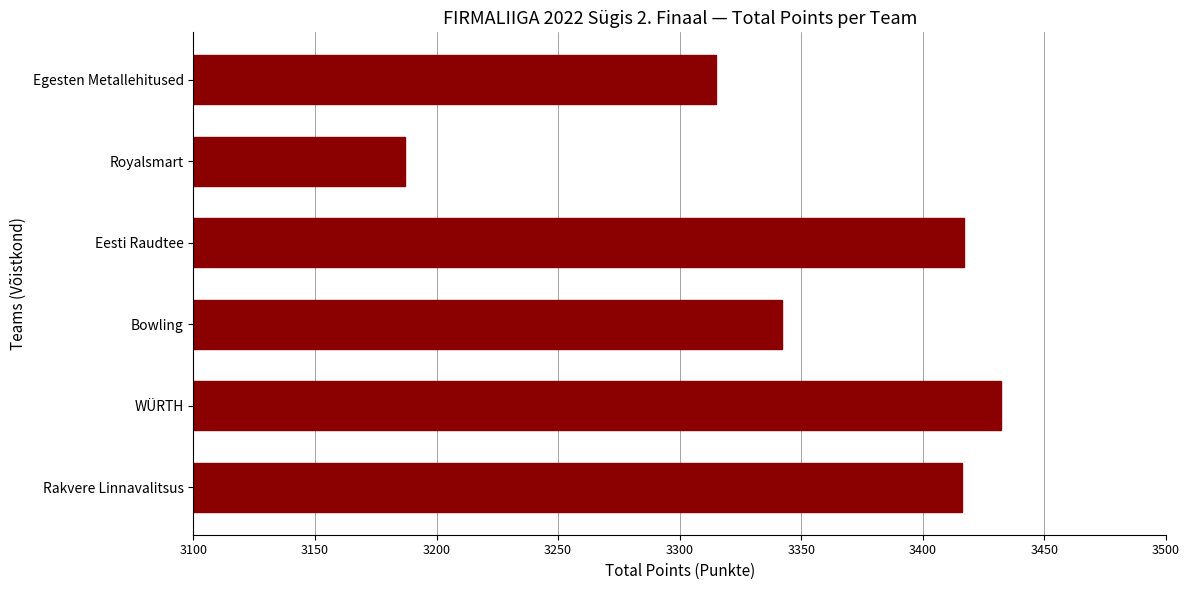

What is the difference between the maximum and minimum values?

245